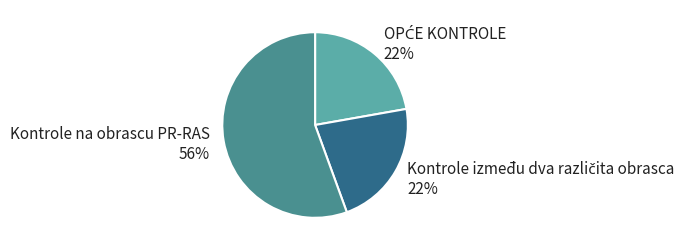

What percentage is the Kontrole na obrascu PR-RAS slice, to the nearest percent?

56%